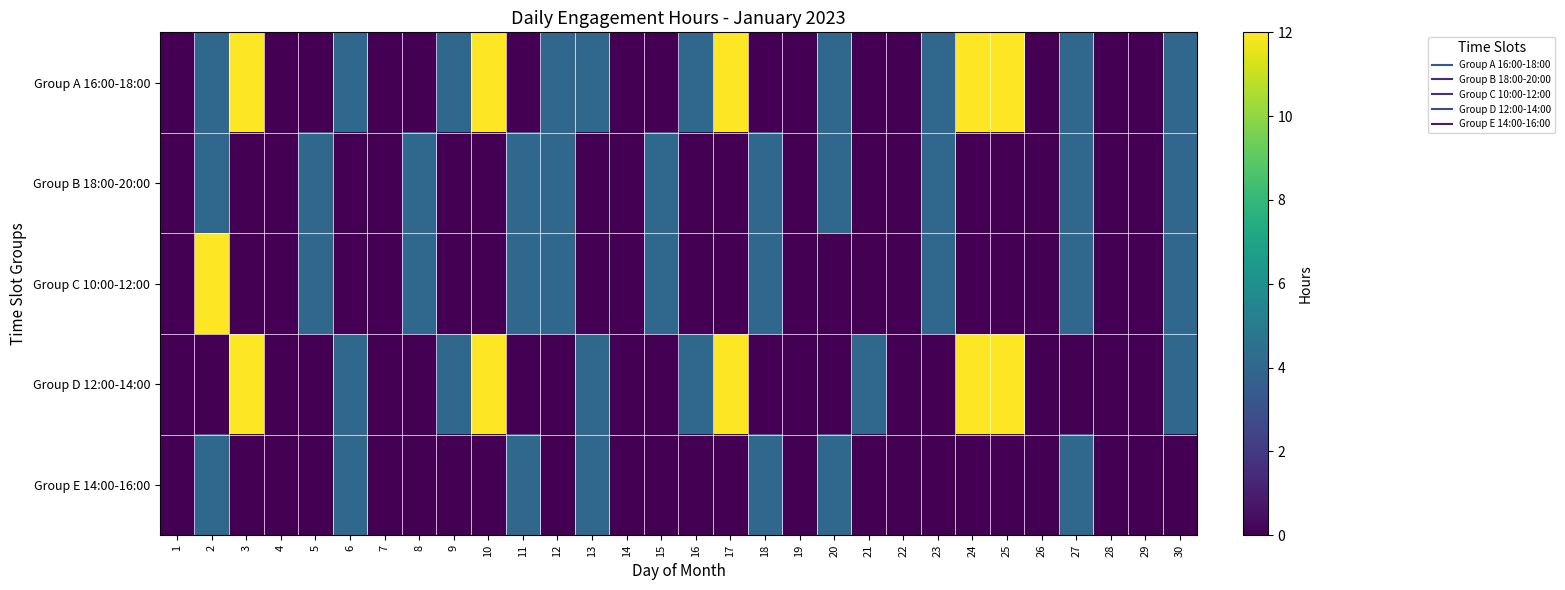

Which series changed the most between 4 and 12?

Group A 16:00-18:00